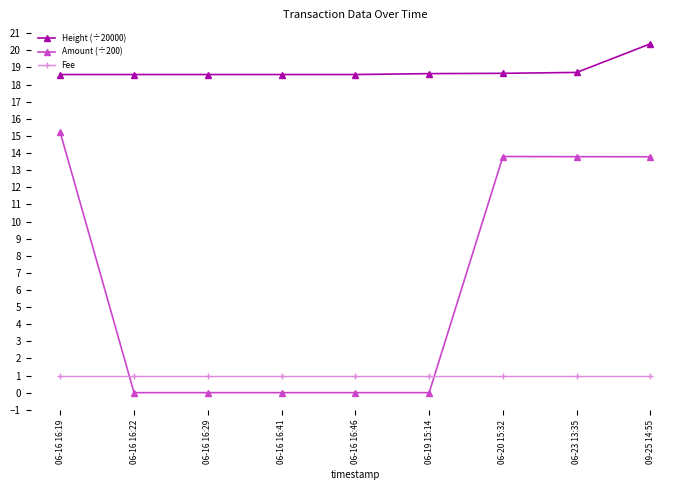

What is the label of the 2nd point from the right?

06-23 13:35